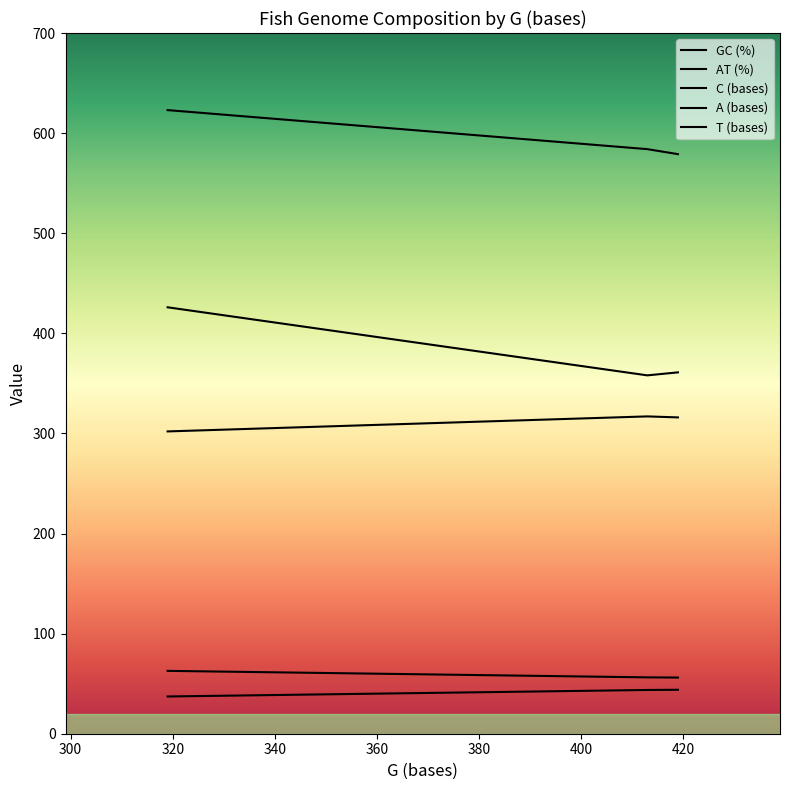

How many lines are shown in the chart?

5